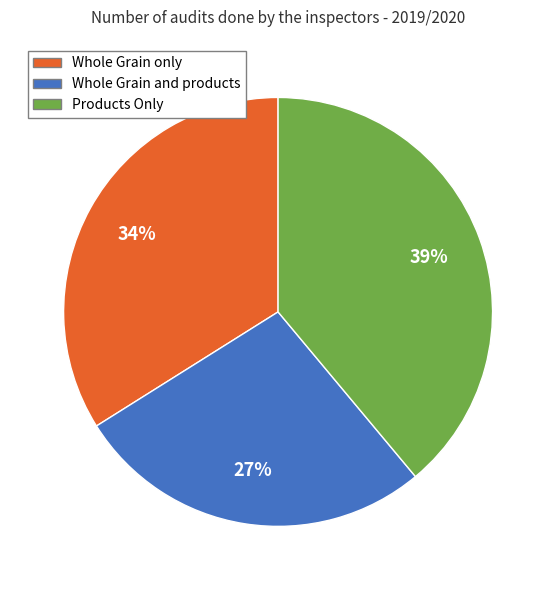

How many slices are in this pie chart?

3